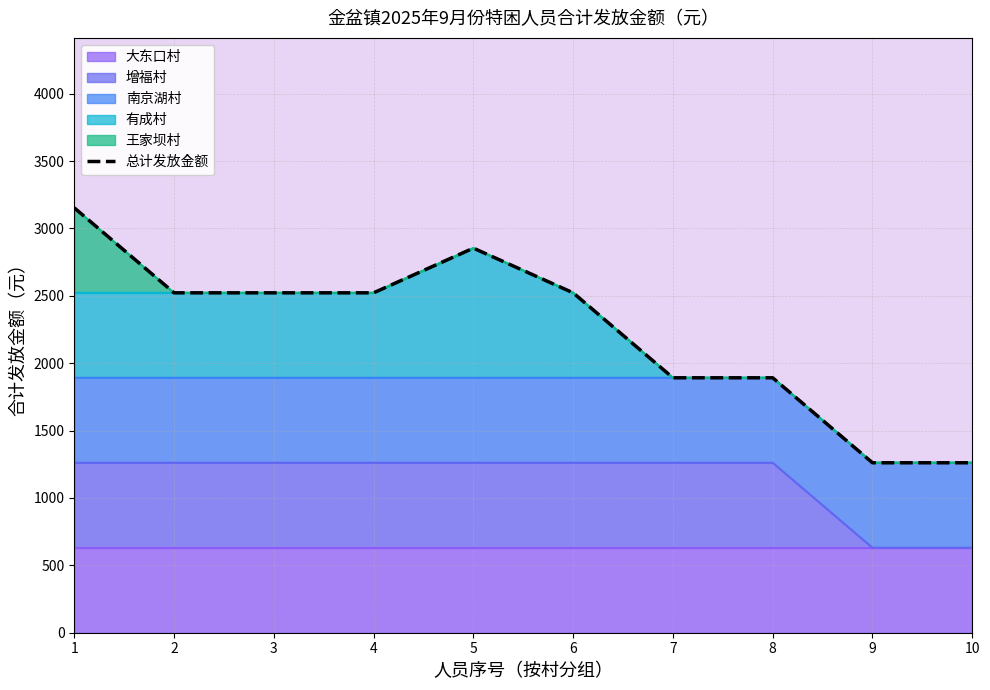

How many interior local peaks (higher than both neighbors) does the data have?

1